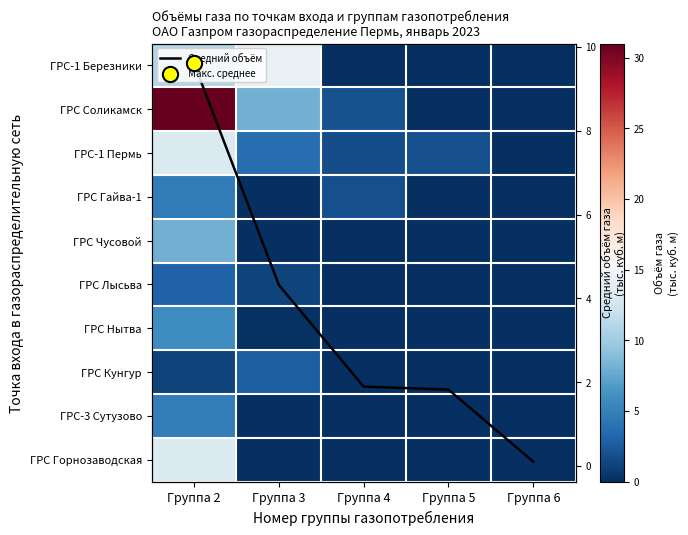

The ГРС Гайва-1 series shows 0.2 at Группа 3. True or false?

False